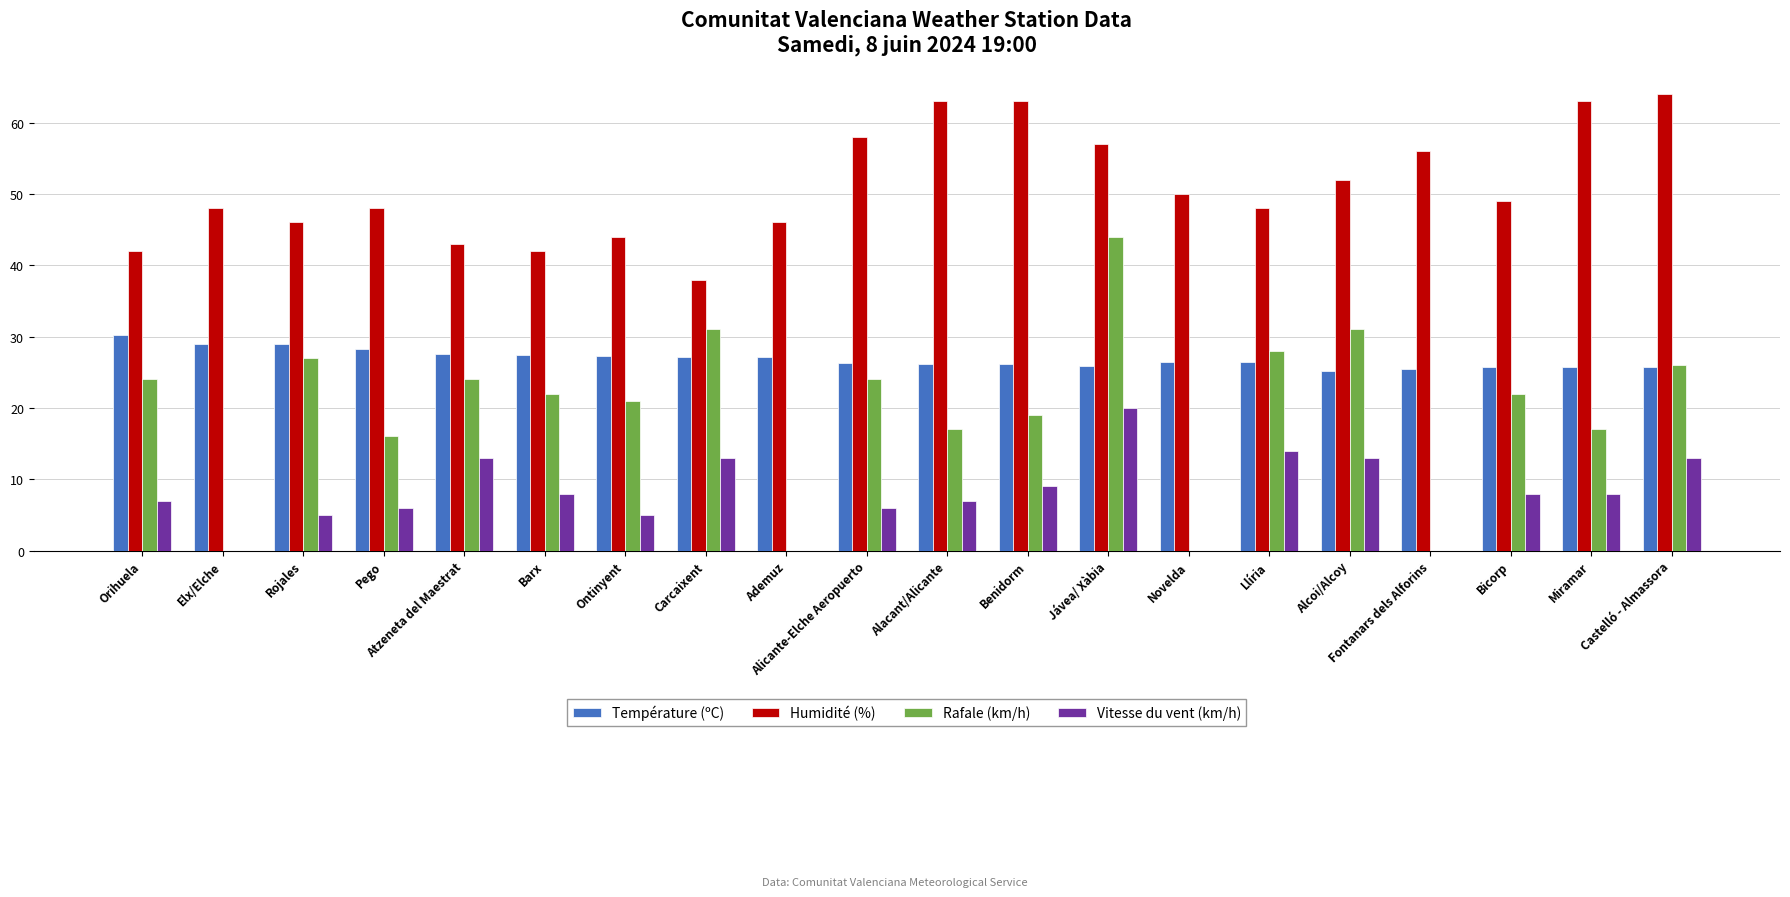

At which label does Vitesse du vent (km/h) reach its peak?

Jávea/ Xàbia